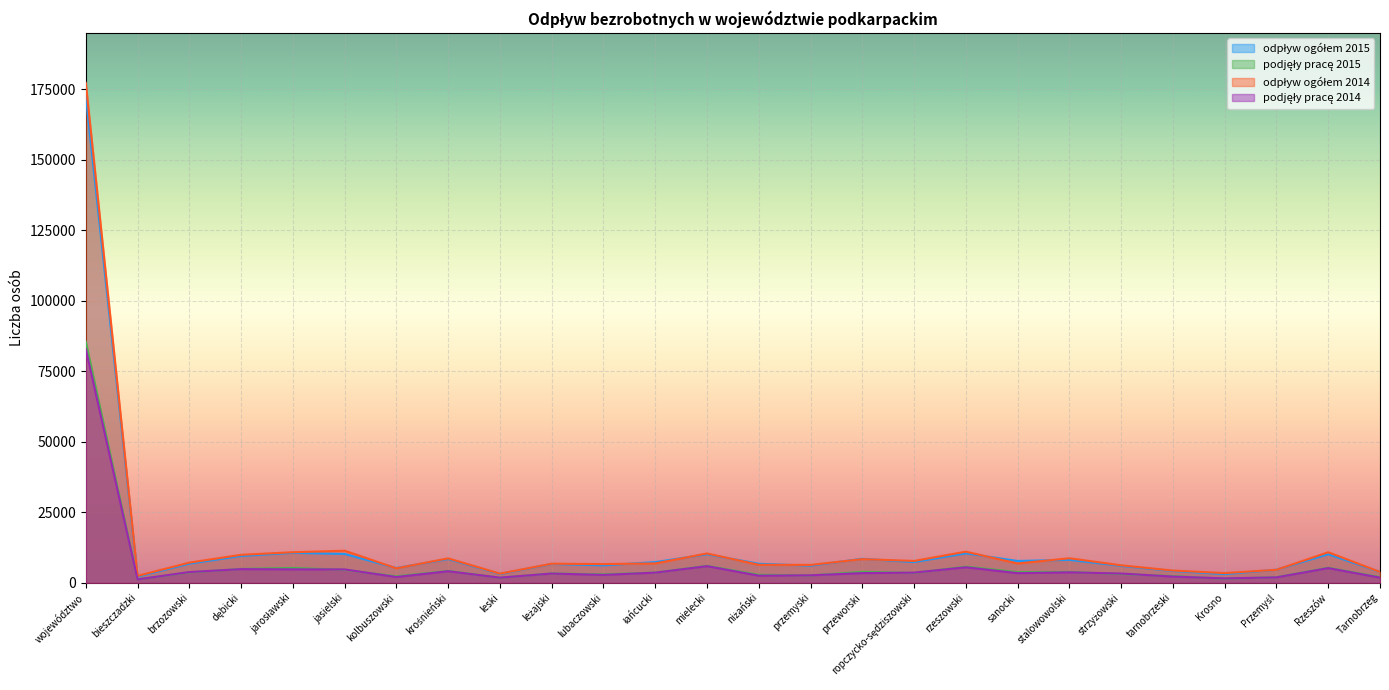

Reading left to right, extract all data points from this chart.

odpływ ogółem 2015: województwo=172443	bieszczadzki=2162	brzozowski=6751	dębicki=9477	jarosławski=10589	jasielski=10188	kolbuszowski=5193	krośnieński=8398	leski=3086	leżajski=6644	lubaczowski=6148	łańcucki=7289	mielecki=10081	niżański=6705	przemyski=6043	przeworski=8484	ropczycko-sędziszowski=7314	rzeszowski=10414	sanocki=7696	stalowowolski=8109	strzyżowski=5959	tarnobrzeski=4146	Krosno=3048	Przemyśl=4602	Rzeszów=10106	Tarnobrzeg=3811
podjęły pracę 2015: województwo=85469	bieszczadzki=1195	brzozowski=3646	dębicki=4878	jarosławski=5226	jasielski=4573	kolbuszowski=2243	krośnieński=4175	leski=1754	leżajski=3274	lubaczowski=2962	łańcucki=3587	mielecki=5971	niżański=2798	przemyski=2574	przeworski=3848	ropczycko-sędziszowski=3464	rzeszowski=5687	sanocki=3753	stalowowolski=3822	strzyżowski=3058	tarnobrzeski=2342	Krosno=1407	Przemyśl=1957	Rzeszów=5295	Tarnobrzeg=1980
odpływ ogółem 2014: województwo=177234	bieszczadzki=2417	brzozowski=7114	dębicki=9885	jarosławski=10799	jasielski=11338	kolbuszowski=5092	krośnieński=8626	leski=3212	leżajski=6729	lubaczowski=6594	łańcucki=6822	mielecki=10366	niżański=6348	przemyski=6300	przeworski=8354	ropczycko-sędziszowski=7712	rzeszowski=10996	sanocki=6804	stalowowolski=8661	strzyżowski=6161	tarnobrzeski=4303	Krosno=3402	Przemyśl=4580	Rzeszów=10801	Tarnobrzeg=3818
podjęły pracę 2014: województwo=82860	bieszczadzki=1167	brzozowski=3767	dębicki=4809	jarosławski=4732	jasielski=4703	kolbuszowski=2010	krośnieński=4068	leski=1790	leżajski=3242	lubaczowski=2763	łańcucki=3563	mielecki=5861	niżański=2492	przemyski=2618	przeworski=3400	ropczycko-sędziszowski=3566	rzeszowski=5464	sanocki=3379	stalowowolski=3679	strzyżowski=3242	tarnobrzeski=2167	Krosno=1519	Przemyśl=1890	Rzeszów=5172	Tarnobrzeg=1797